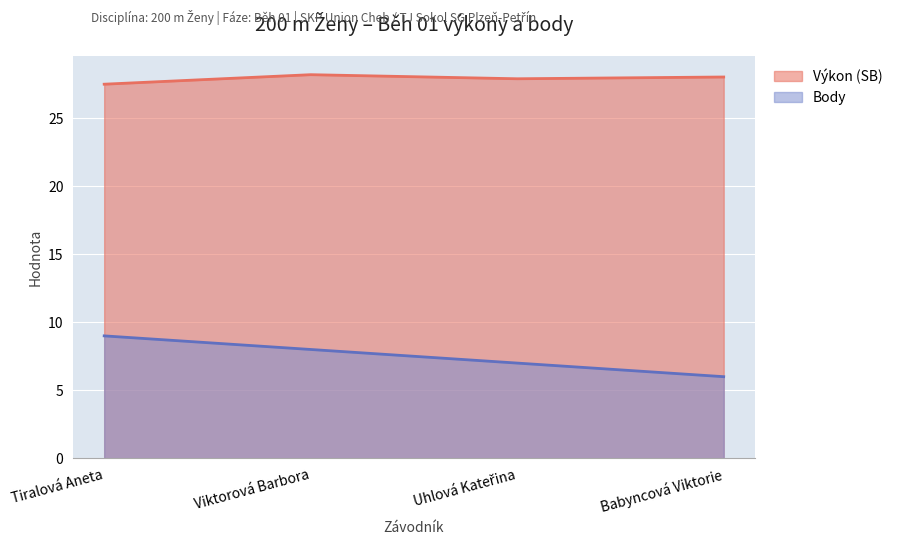

What is the difference between the Body values at Viktorová Barbora and Tiralová Aneta?

1.0